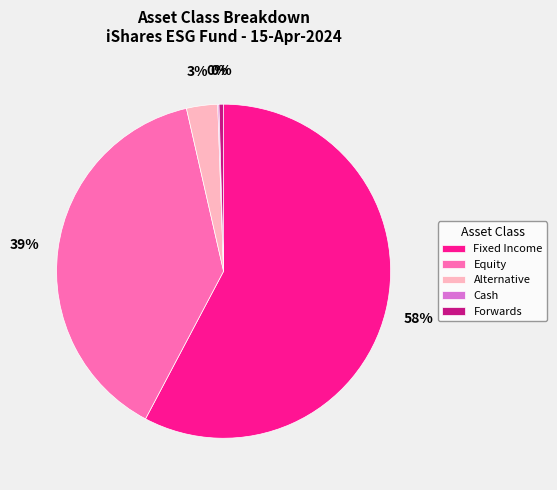

The Forwards slice represents 0% of the pie. True or false?

True